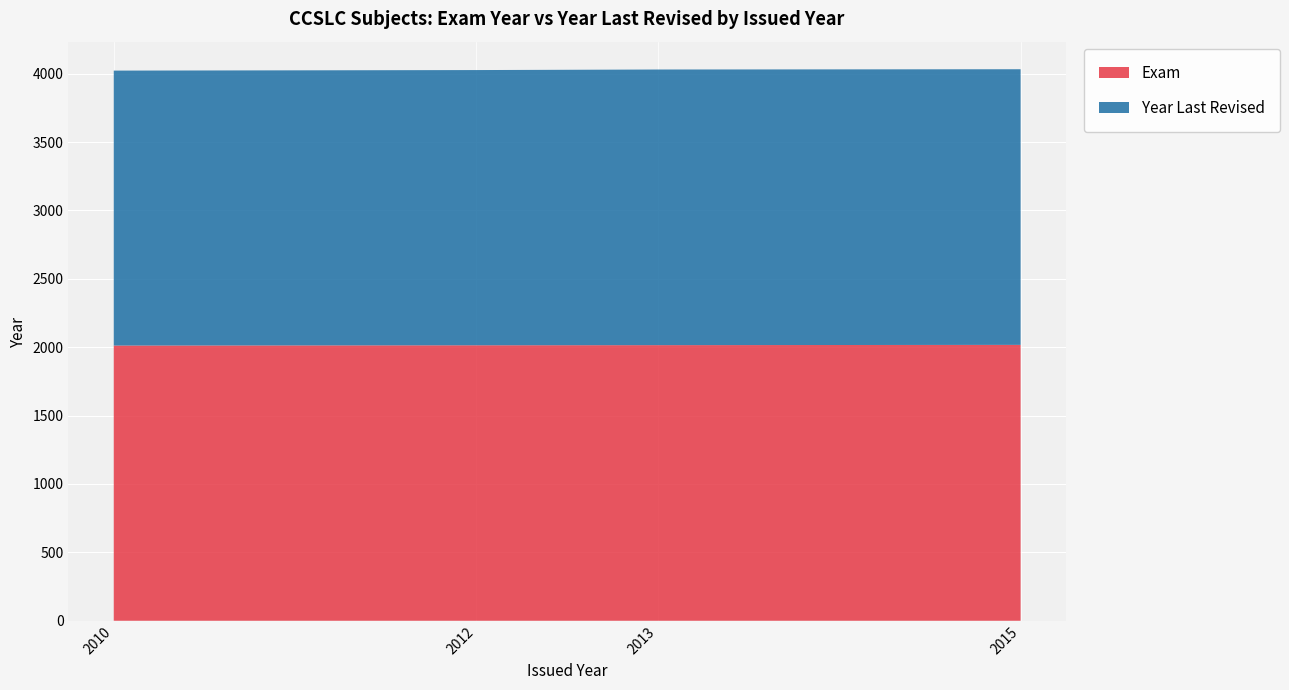

Reading left to right, what are all the values shown in this chart?

Exam: 2010=2012	2012=2014	2013=2015	2015=2017
Year Last Revised: 2010=2010	2012=2012	2013=2015	2015=2015